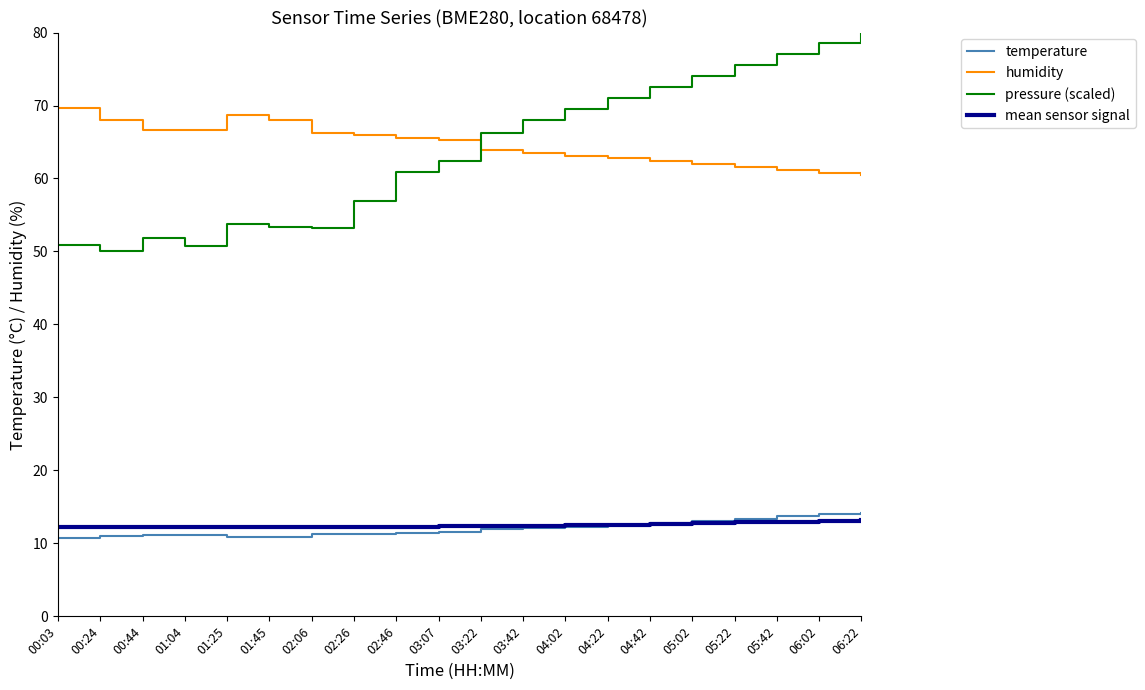

The pressure (scaled) series shows 71.0 at 04:22. True or false?

True